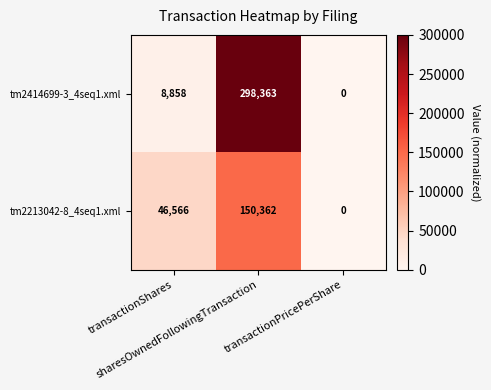

What is the average value of the tm2414699-3_4seq1.xml series?

102407